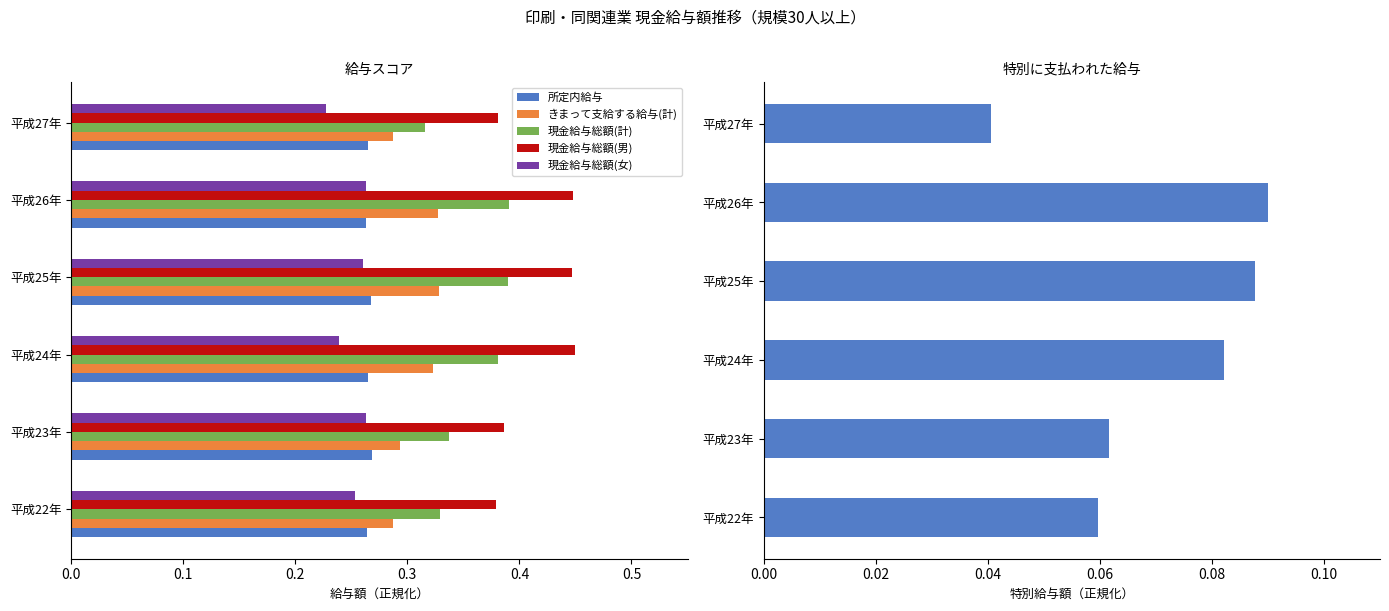

Reading left to right, extract all data points from this chart.

所定内給与: 0.3	0.3	0.3	0.3	0.3	0.3
きまって支給する給与(計): 0.3	0.3	0.3	0.3	0.3	0.3
現金給与総額(計): 0.3	0.3	0.4	0.4	0.4	0.3
現金給与総額(男): 0.4	0.4	0.5	0.4	0.4	0.4
現金給与総額(女): 0.3	0.3	0.2	0.3	0.3	0.2
特別に支払われた給与: 0.1	0.1	0.1	0.1	0.1	0.0